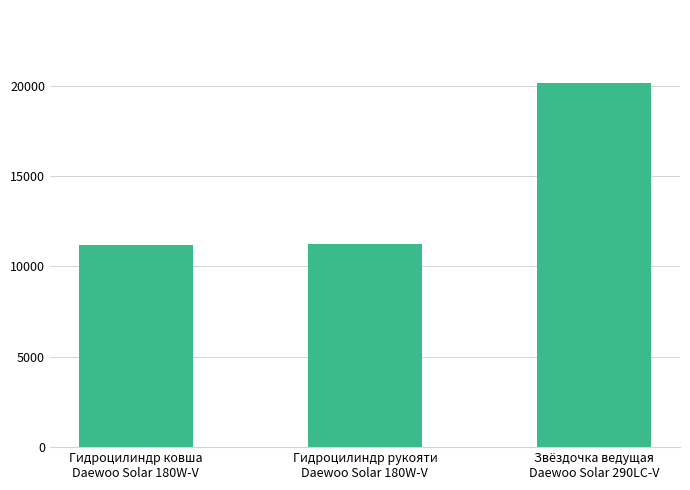

How many categories are shown in the chart?

3